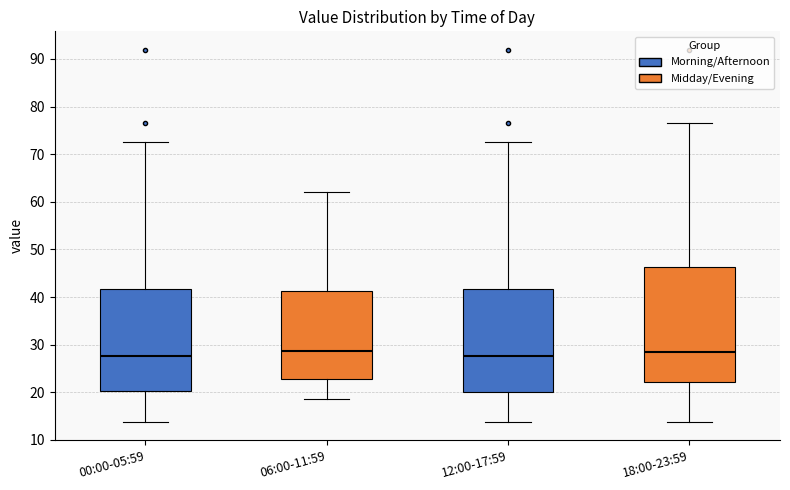

Reading left to right, read every box against the y-axis: the position of its median line, the range the box covers, and the ends of its whiskers. The values are not printed on the chart, so give them approximately, as read against the axis.

00:00-05:59: median 28, box 20 to 42, whiskers 14 to 73
06:00-11:59: median 29, box 23 to 41, whiskers 19 to 62
12:00-17:59: median 28, box 20 to 42, whiskers 14 to 73
18:00-23:59: median 29, box 22 to 46, whiskers 14 to 77